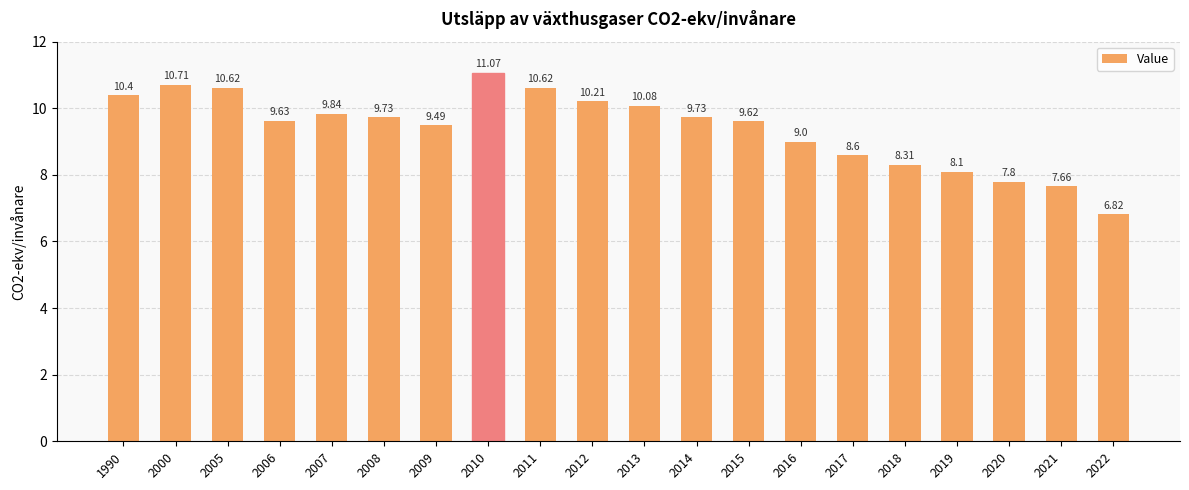

What is the sum of the values at 2010 and 2007?

20.9